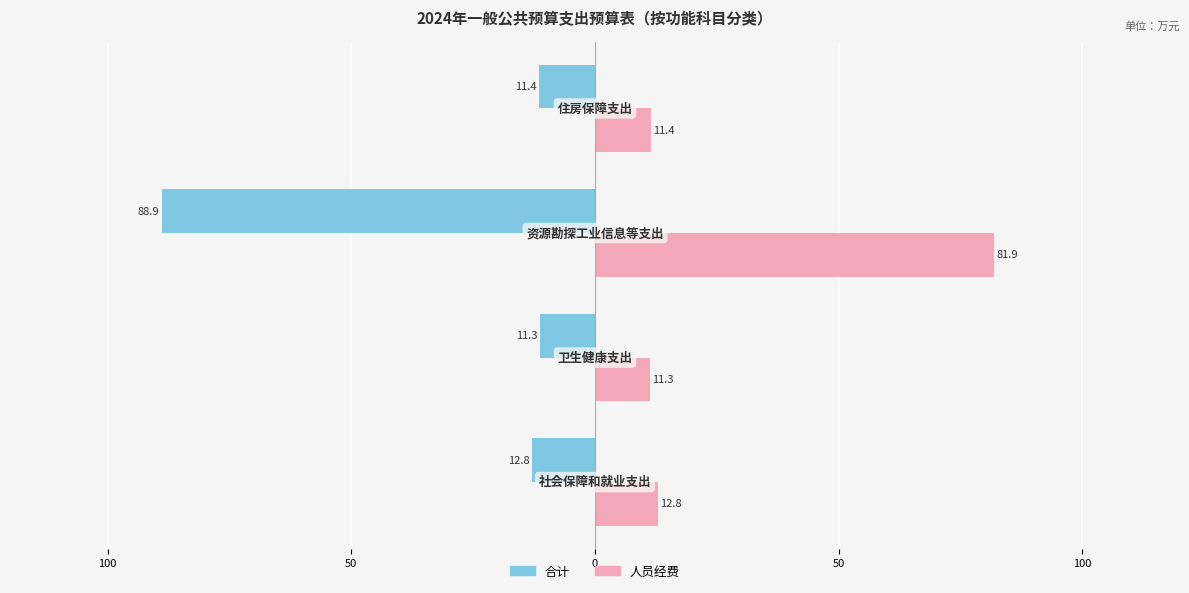

Which series has the largest range (max minus min)?

合计